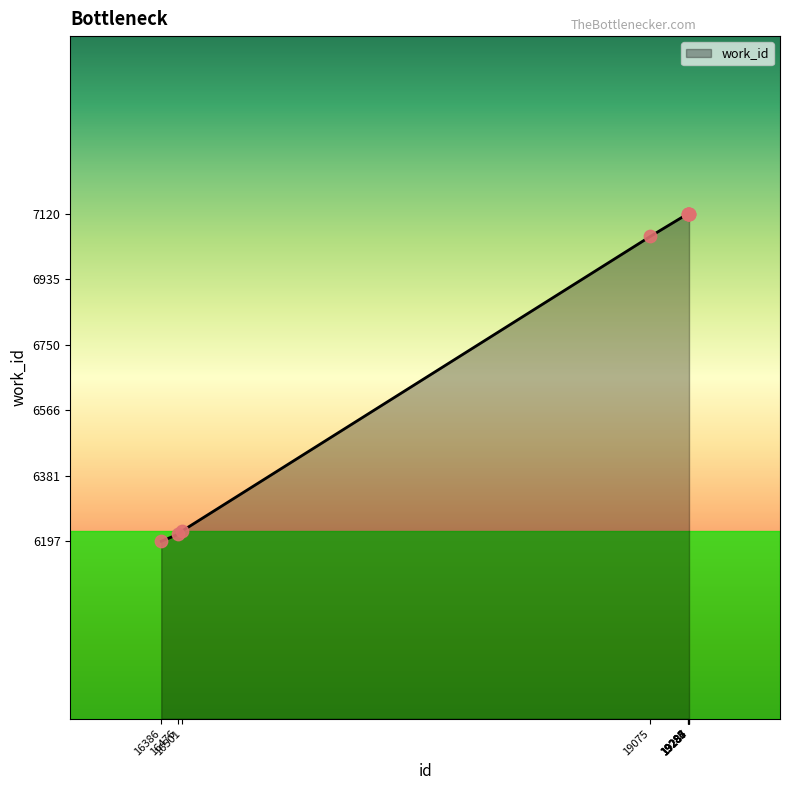

Which has a higher value, 19075 or 19283?

19283